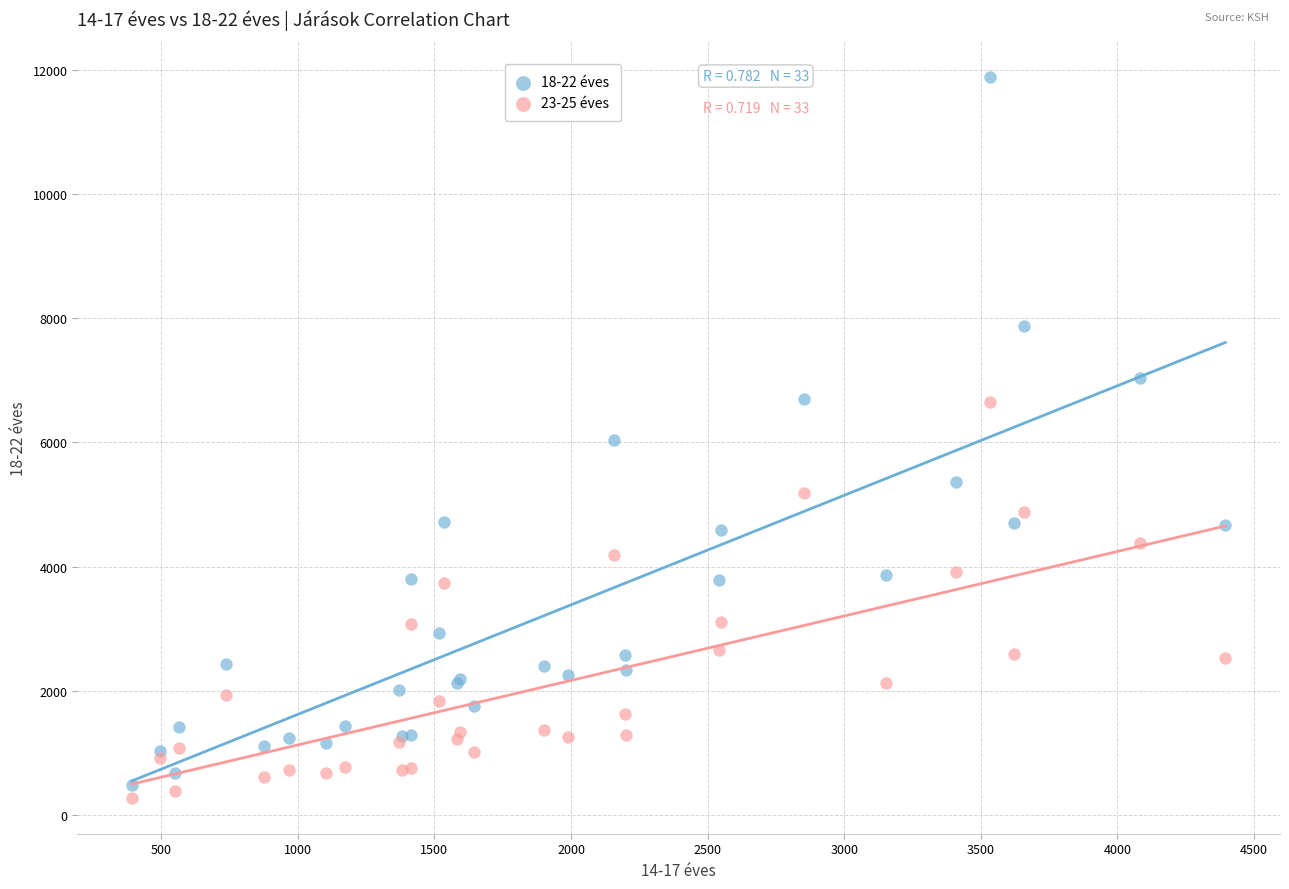

Which series has the largest Y range (max minus min)?

18-22 éves